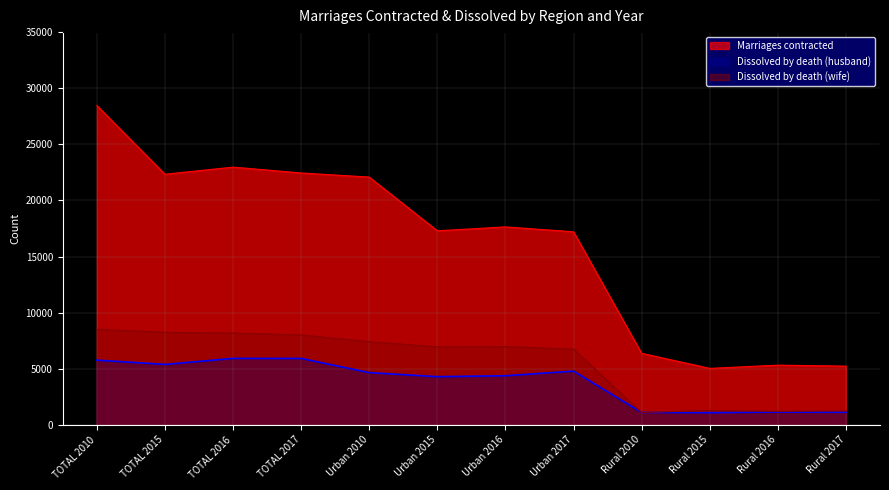

The value of Marriages contracted at Urban 2015 is 11387. True or false?

False